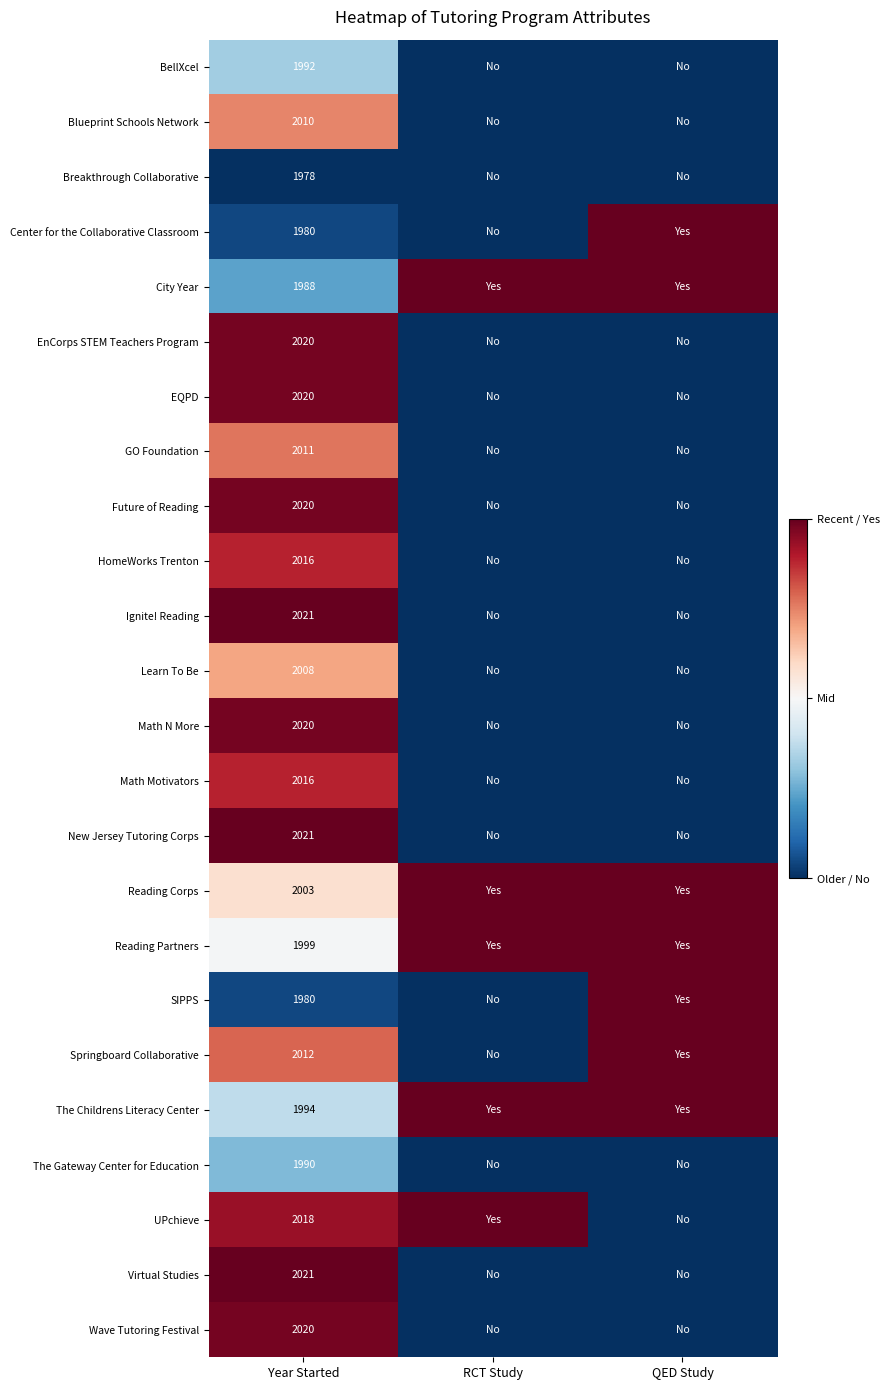

What is the total value across all series at Year Started?

48158